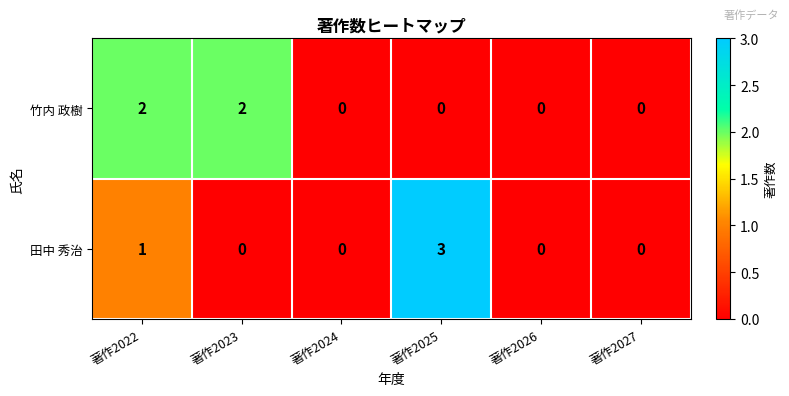

Reading right to left, what are all the values shown in this chart?

竹内 政樹: 0	0	0	0	2	2
田中 秀治: 0	0	3	0	0	1